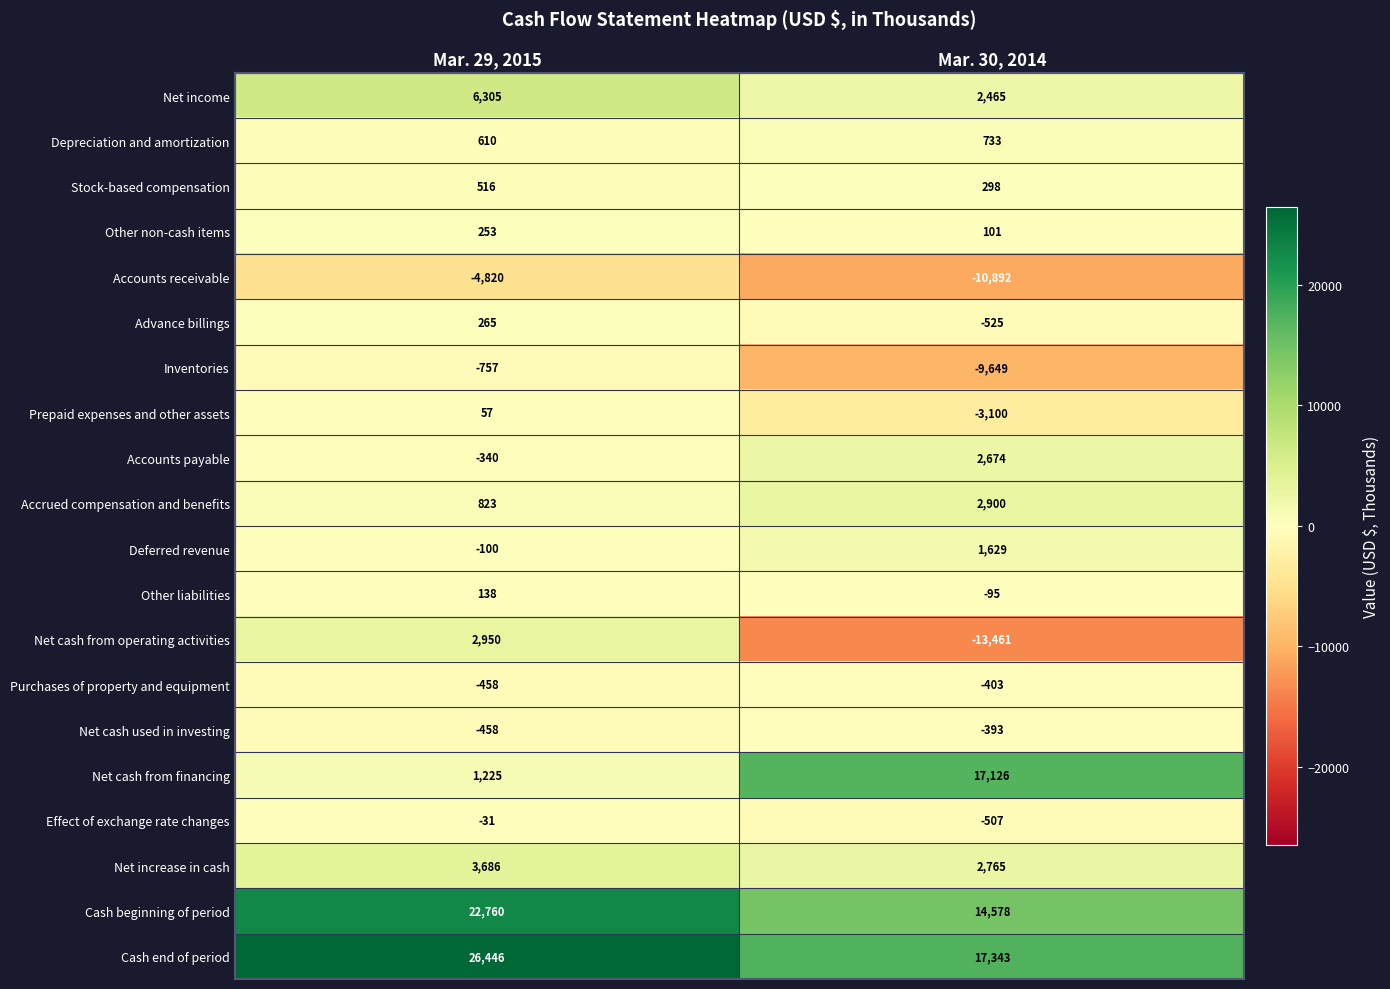

The Other non-cash items series shows 159 at Mar. 30, 2014. True or false?

False